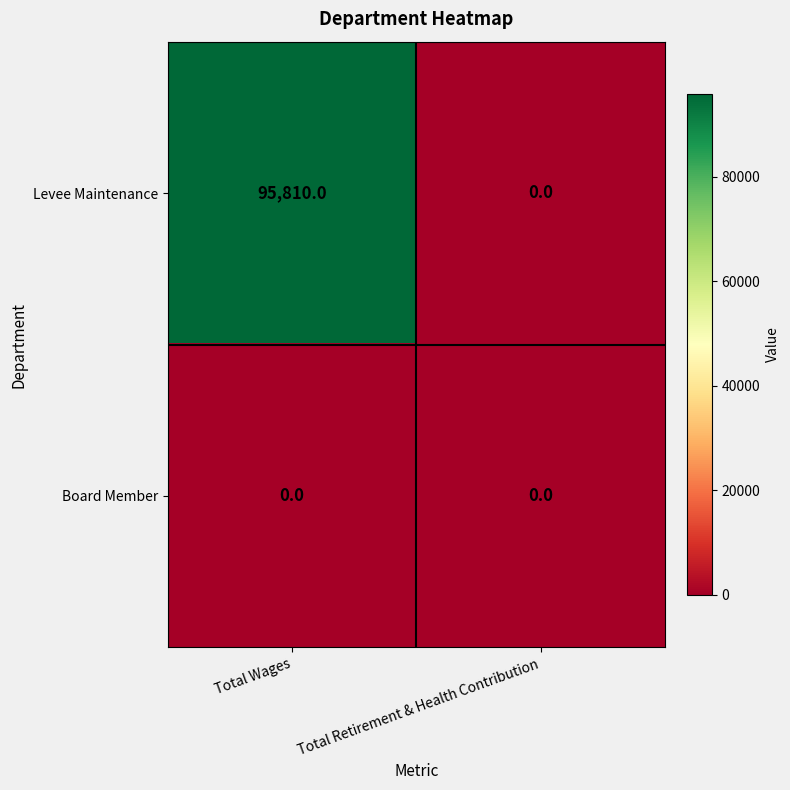

Reading left to right, what are all the values shown in this chart?

Levee Maintenance: 95810	0
Board Member: 0	0